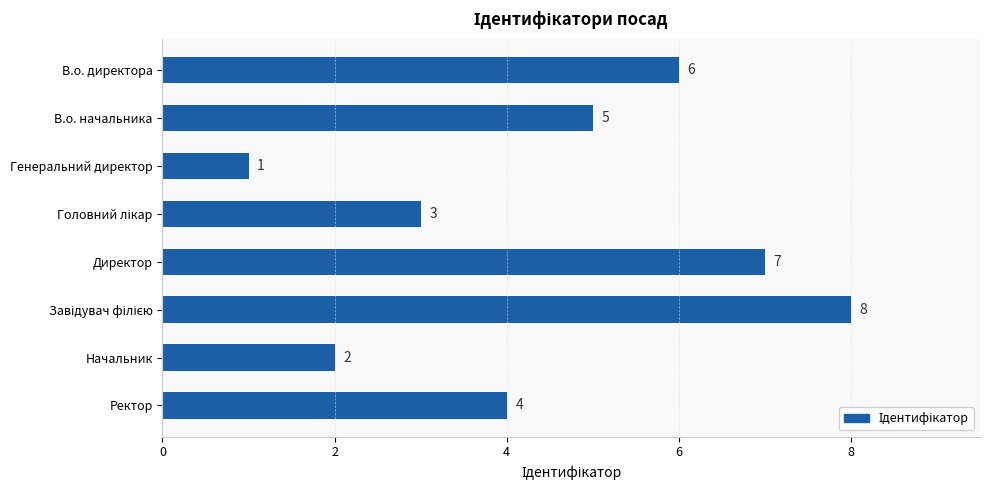

Reading top to bottom, extract all data points from this chart.

6	5	1	3	7	8	2	4